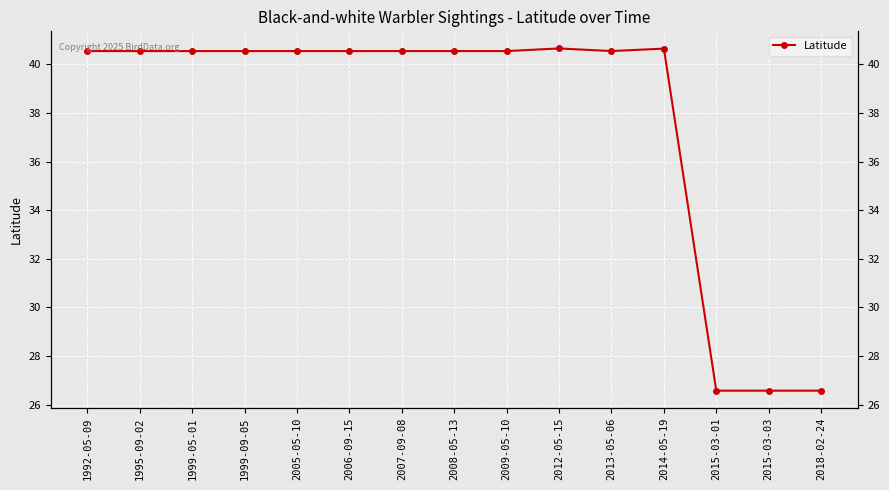

Between 1995-09-02 and 2008-05-13, which is larger?

1995-09-02